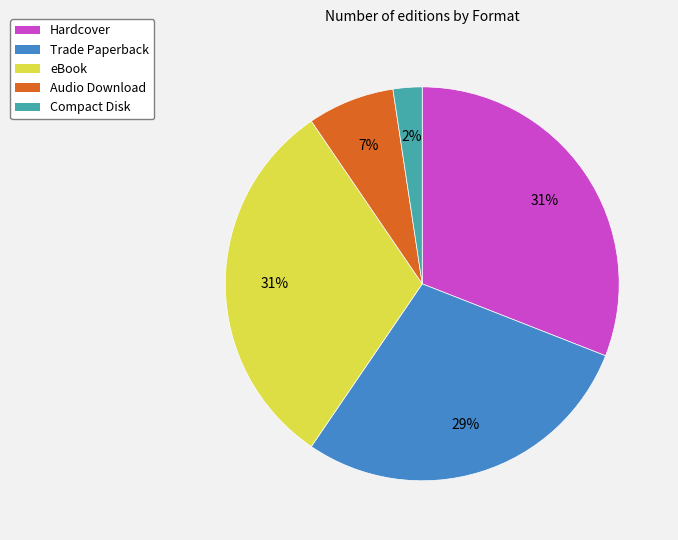

Is it true that Audio Download is 7% of the pie?

True